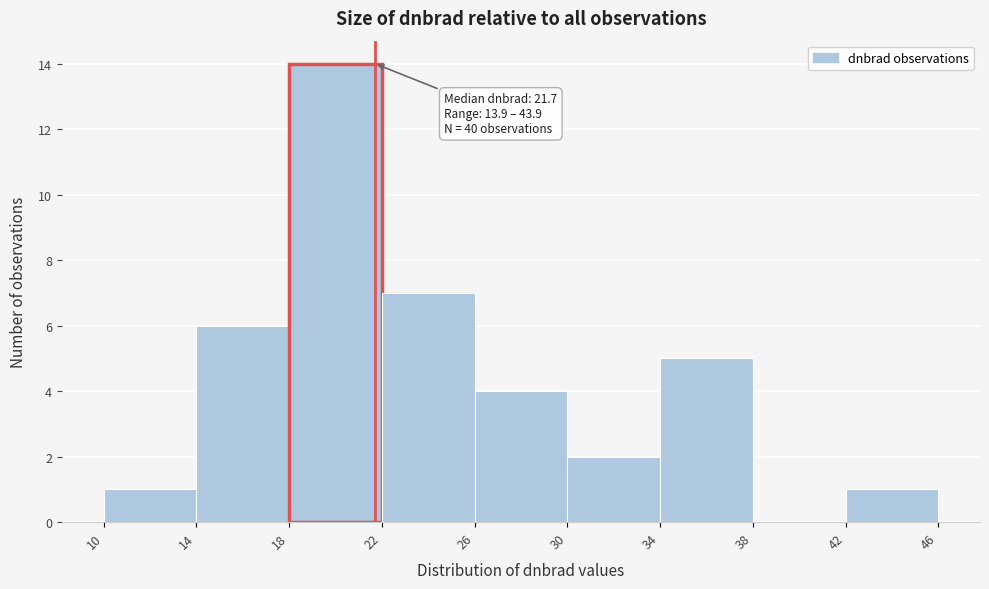

Over which range of the x-axis is the bar tallest?

18 to 22